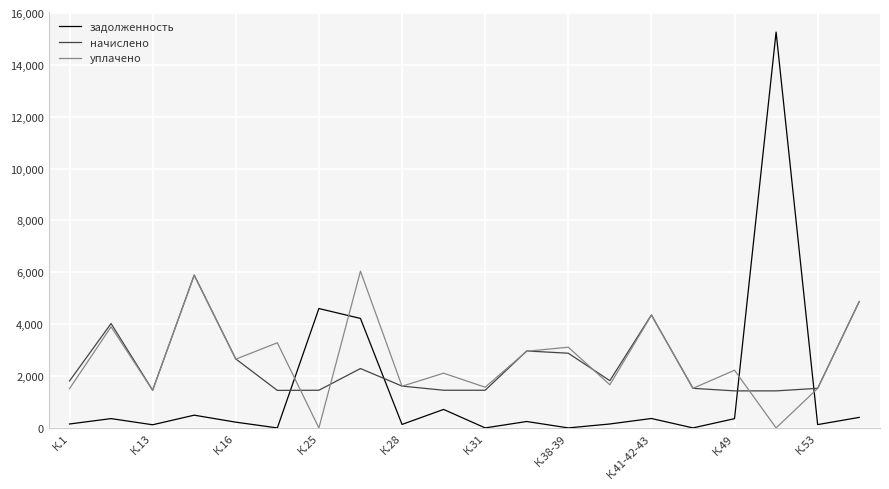

Which series has the widest spread of values?

задолженность